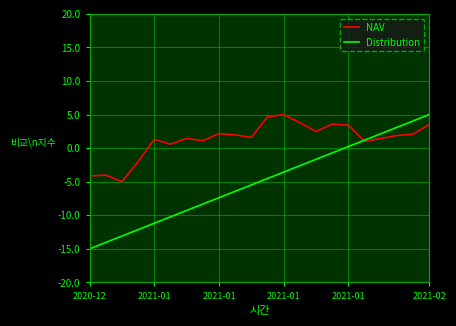

What is the greatest value displayed?

5.0